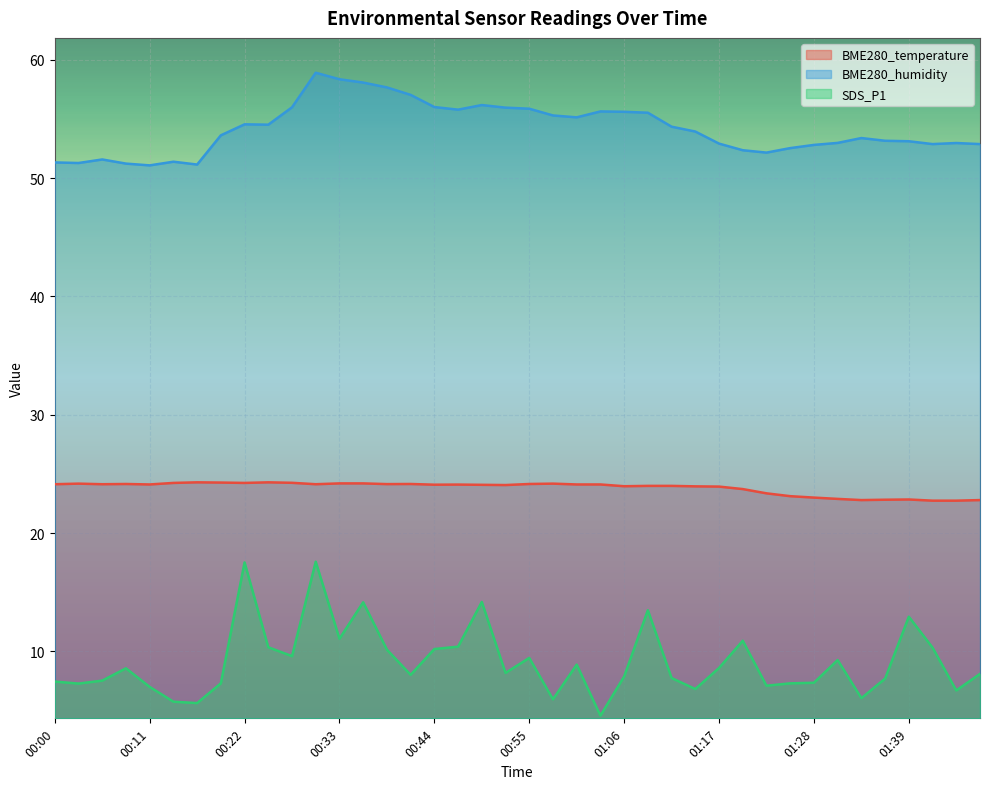

How many categories are shown in the chart?

40